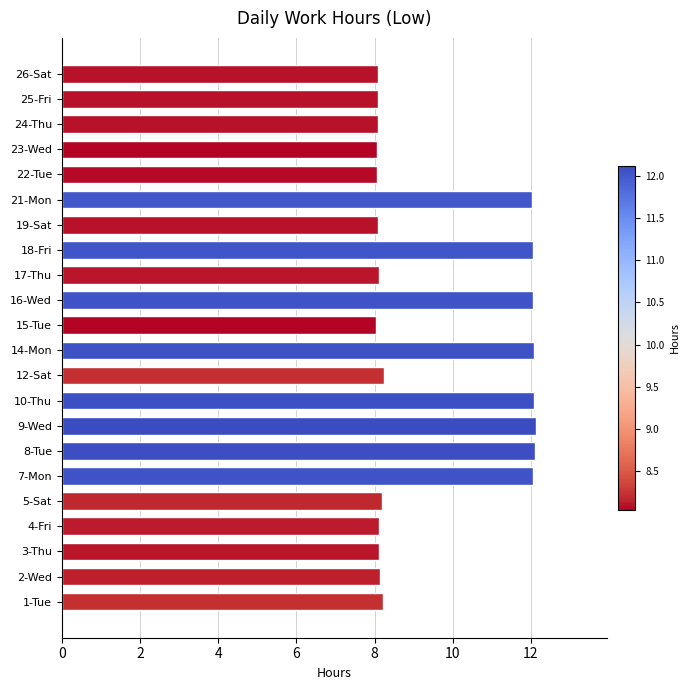

Approximately how many times larger is the value at 23-Wed compared to 14-Mon?

0.7